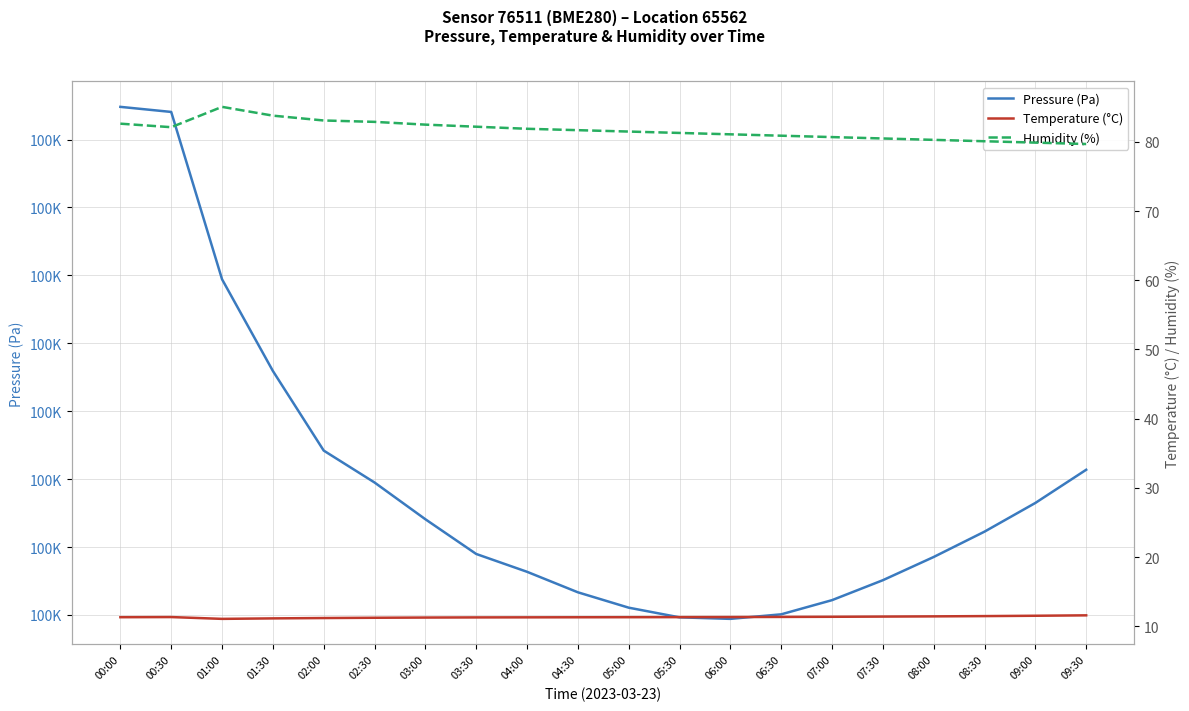

Rank the categories by pressure value from highest to lowest.

00:00, 00:30, 01:00, 01:30, 02:00, 09:30, 02:30, 09:00, 03:00, 08:30, 03:30, 08:00, 04:00, 07:30, 04:30, 07:00, 05:00, 06:30, 05:30, 06:00